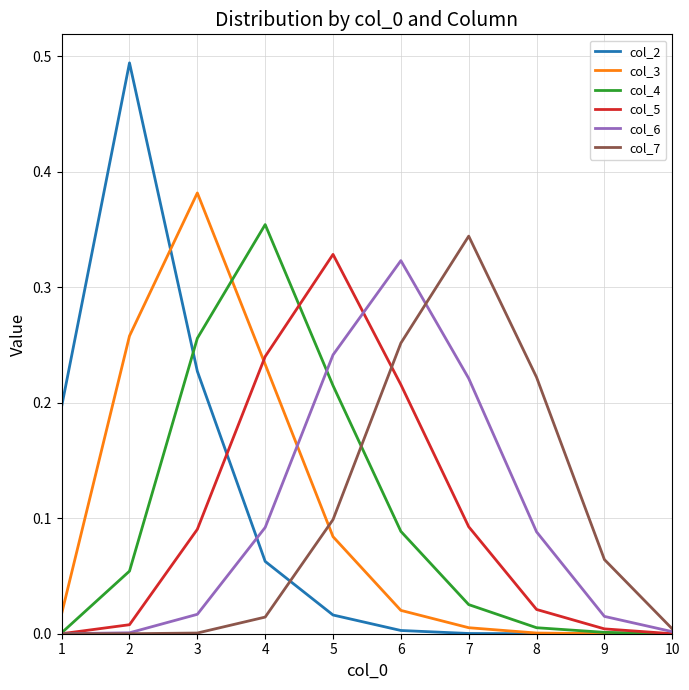

Which series has the largest range (max minus min)?

col_2